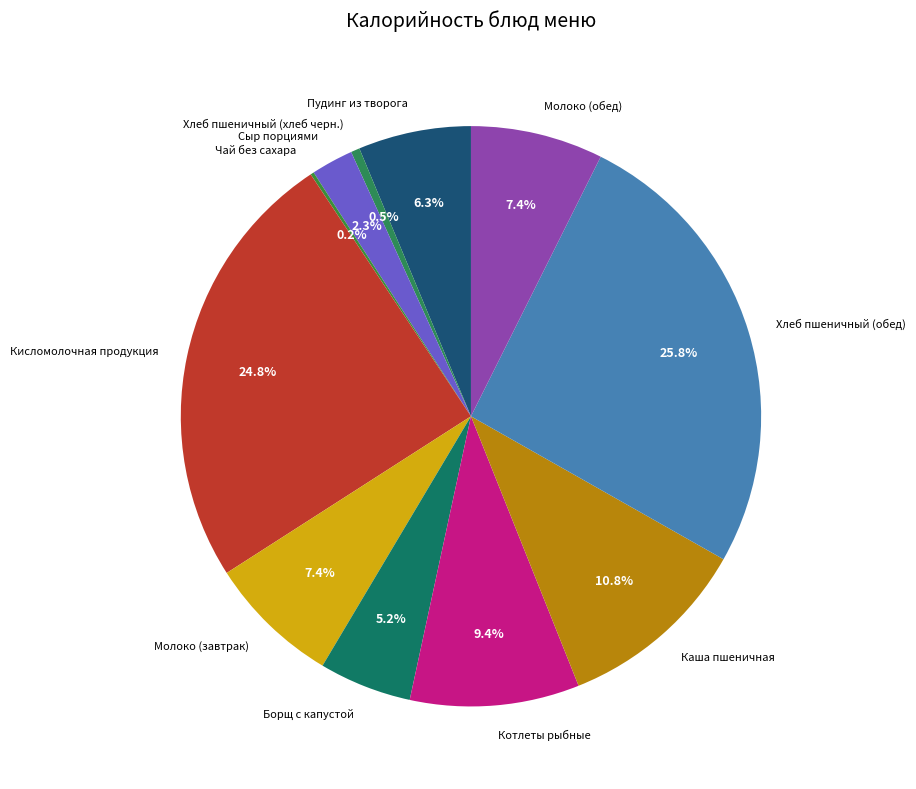

To the nearest percent, what is the difference between the largest and smallest slice percentages?

26%